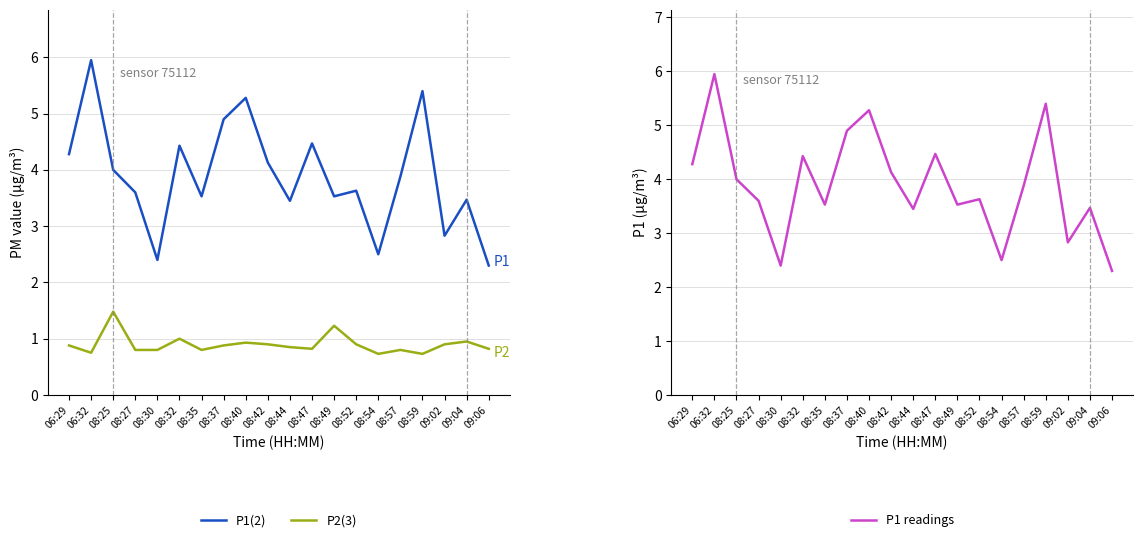

At 06:32, list the series in order from largest to smallest.

P1(2), P1 readings, P2(3)